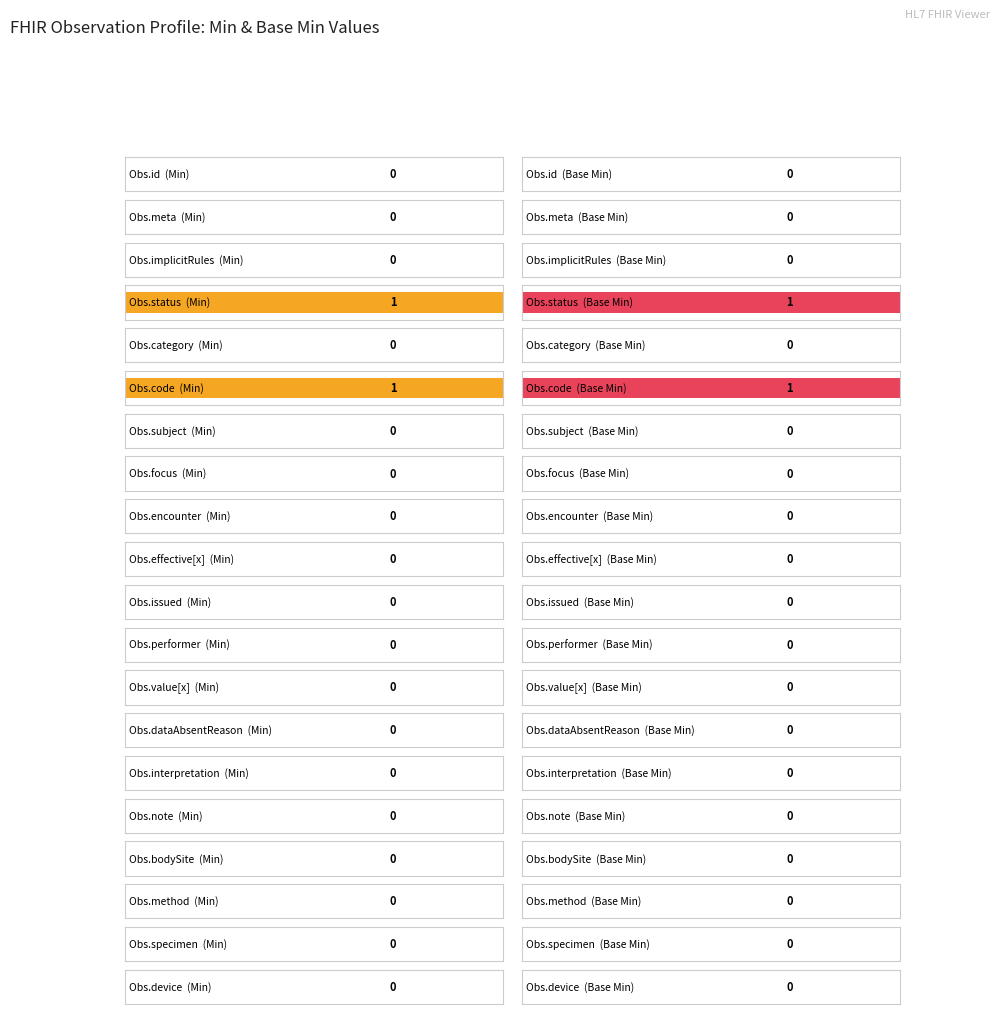

Is it true that Min equals -1 at Observation.device?

False